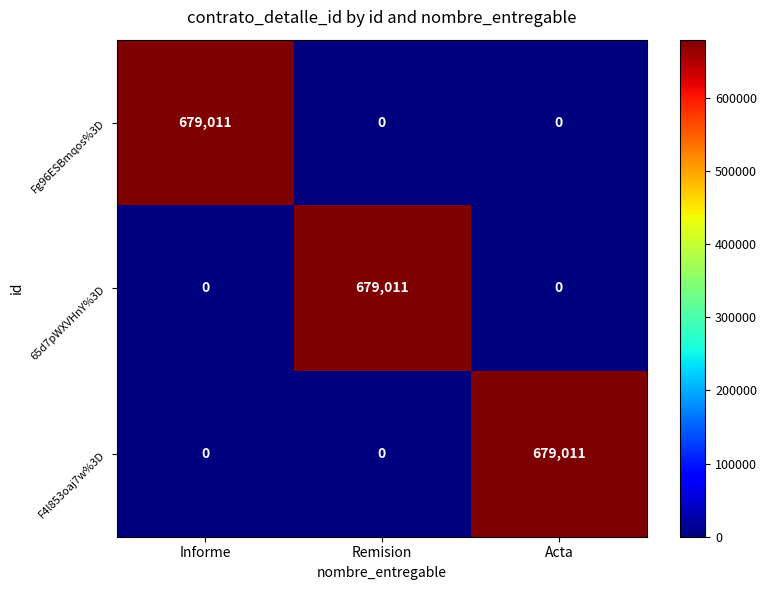

What is the total value across all series at Acta?

679011